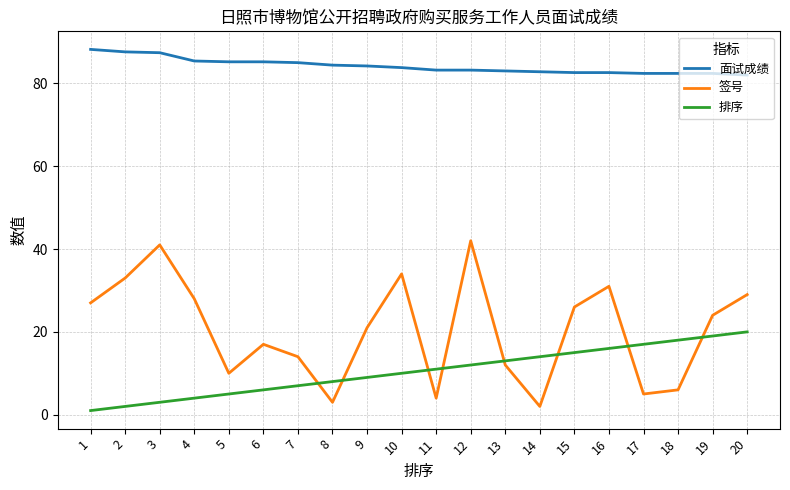

What is the spread (max minus min) of values at 8?

81.4